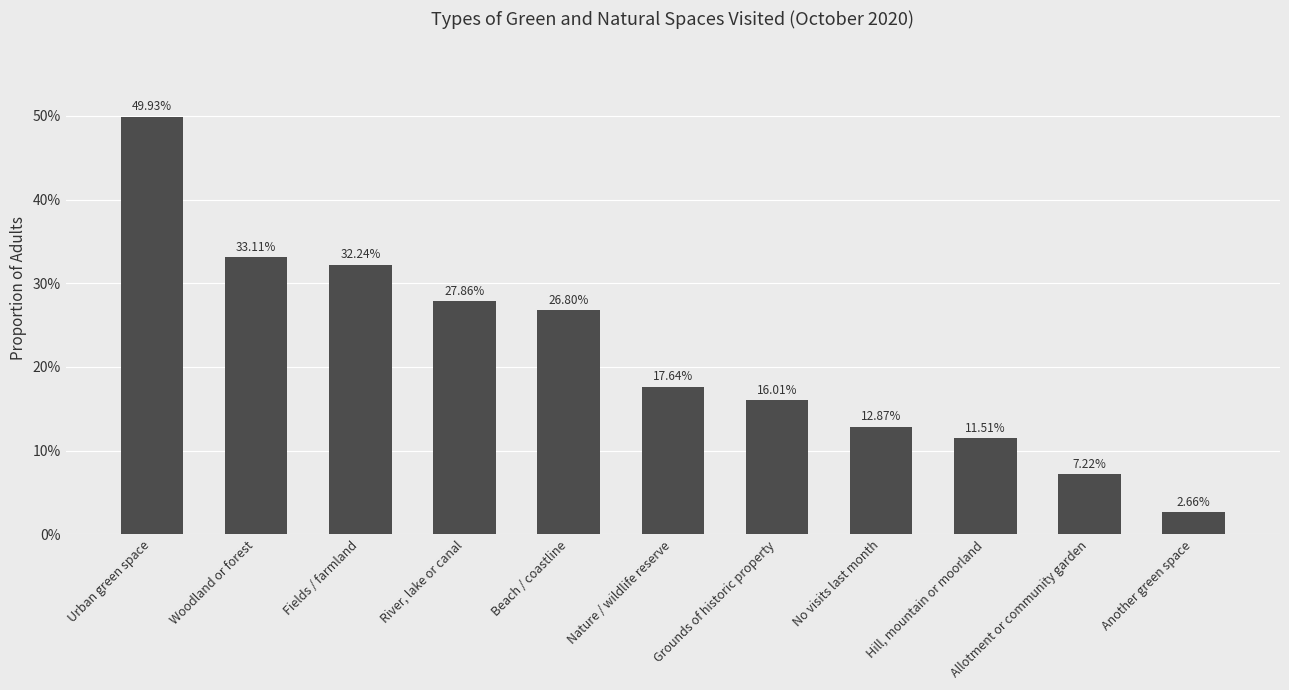

Does the chart contain stacked bars?

No